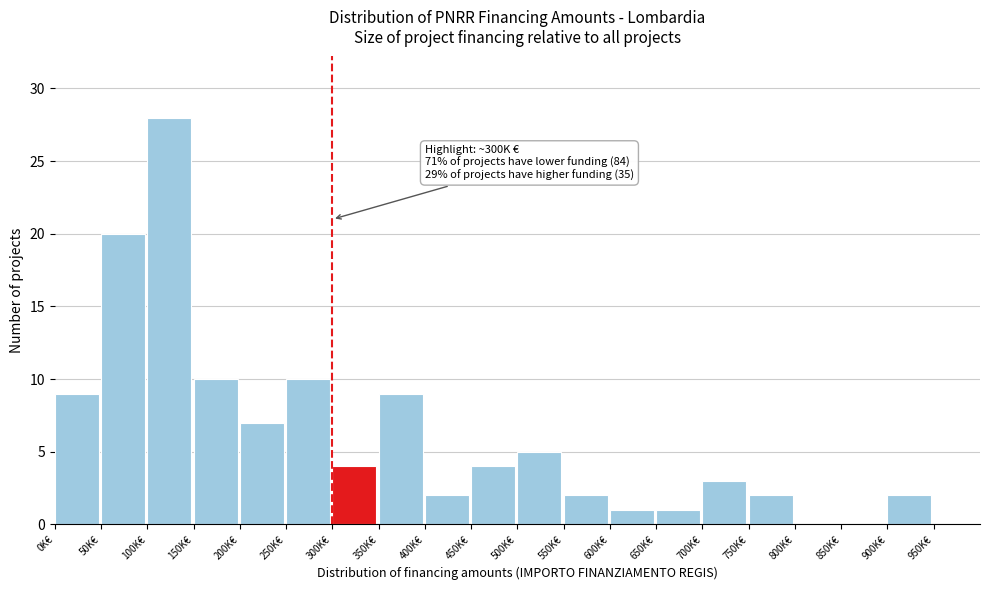

Reading left to right, what are all the values shown in this chart?

0K€=9	50K€=20	100K€=28	150K€=10	200K€=7	250K€=10	300K€=4	350K€=9	400K€=2	450K€=4	500K€=5	550K€=2	600K€=1	650K€=1	700K€=3	750K€=2	800K€=0	850K€=0	900K€=2	950K€=0